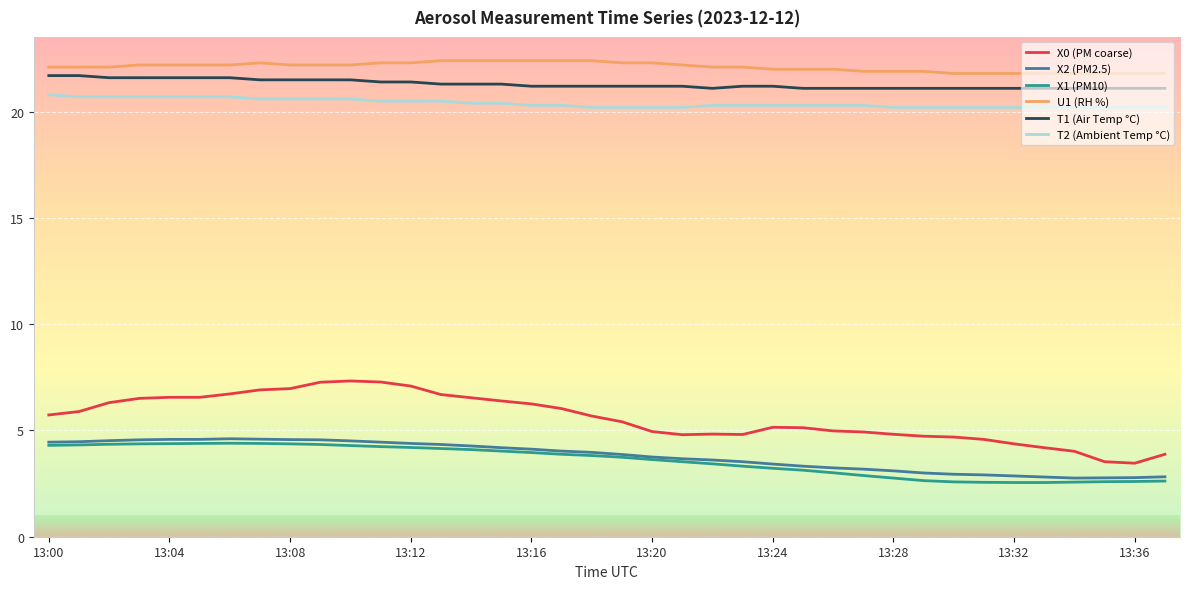

What is the highest value of the X2 (PM2.5) series?

4.6